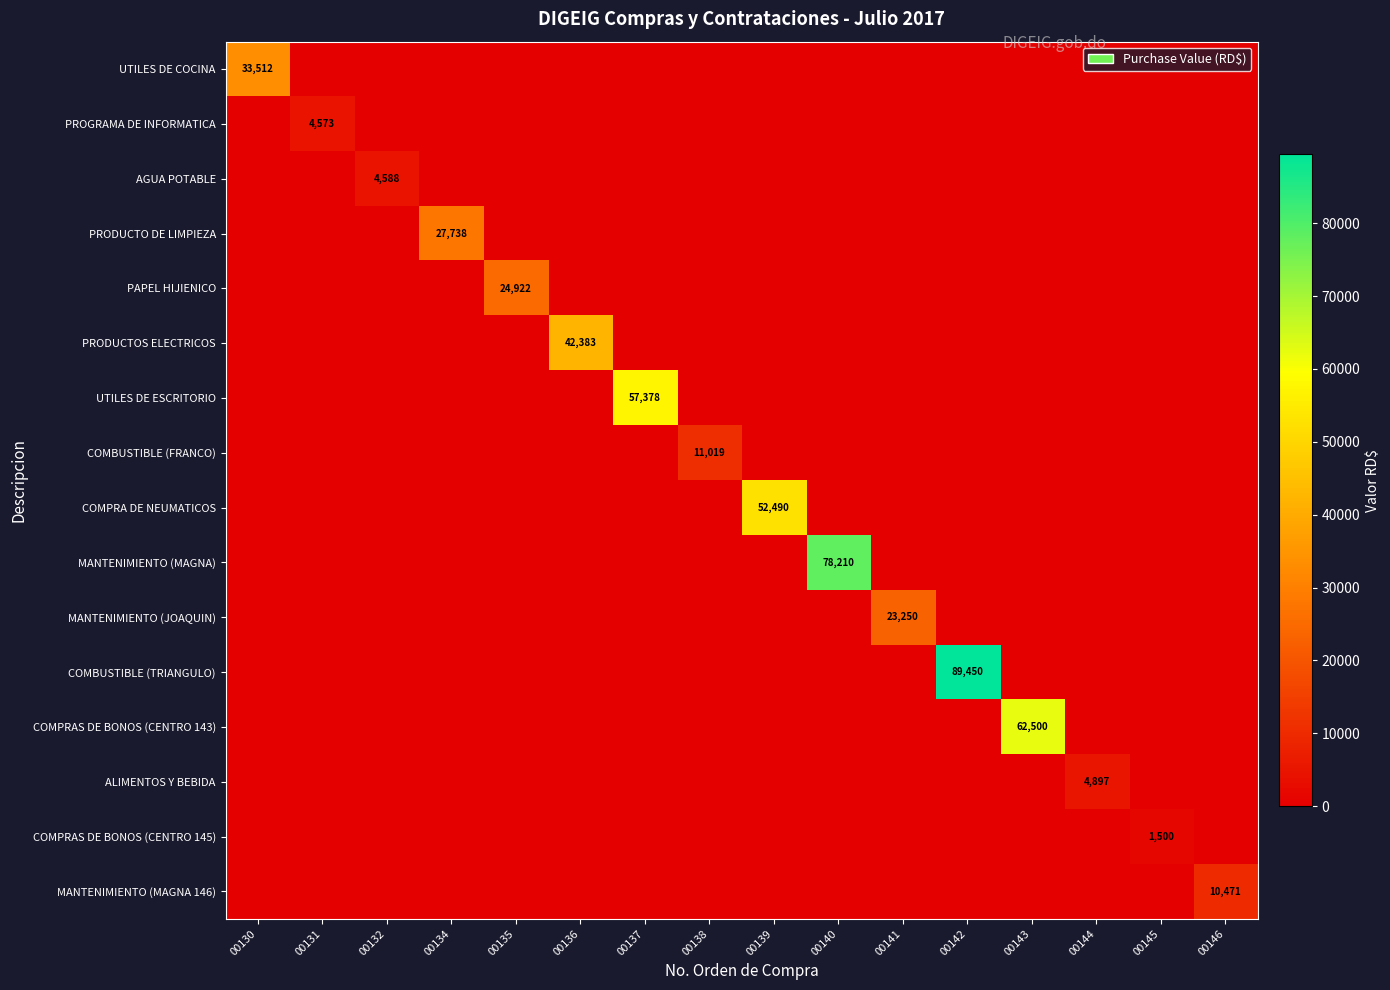

The value of MANTENIMIENTO (MAGNA) at 00140 is 35198. True or false?

False